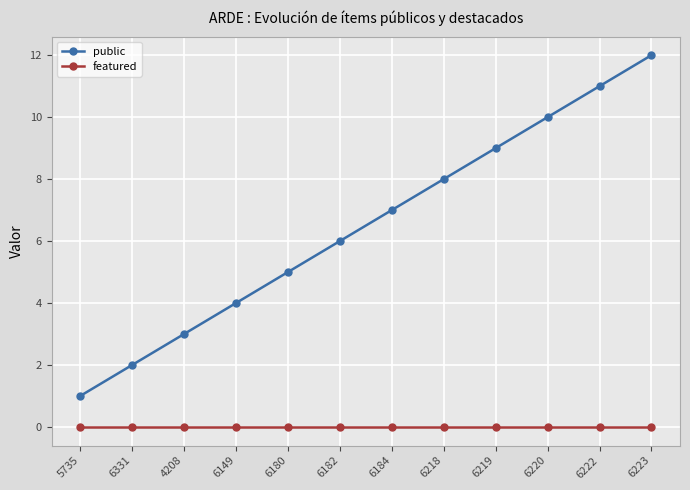

At which category is the sum across all series the highest?

6223